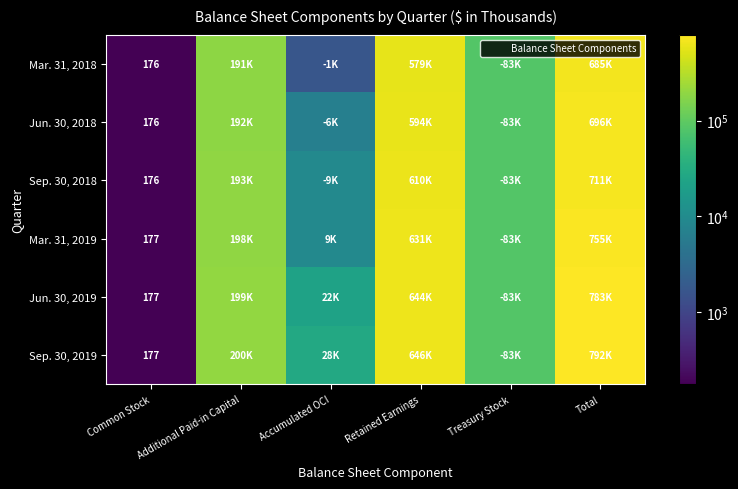

Count the number of categories in the chart.

6